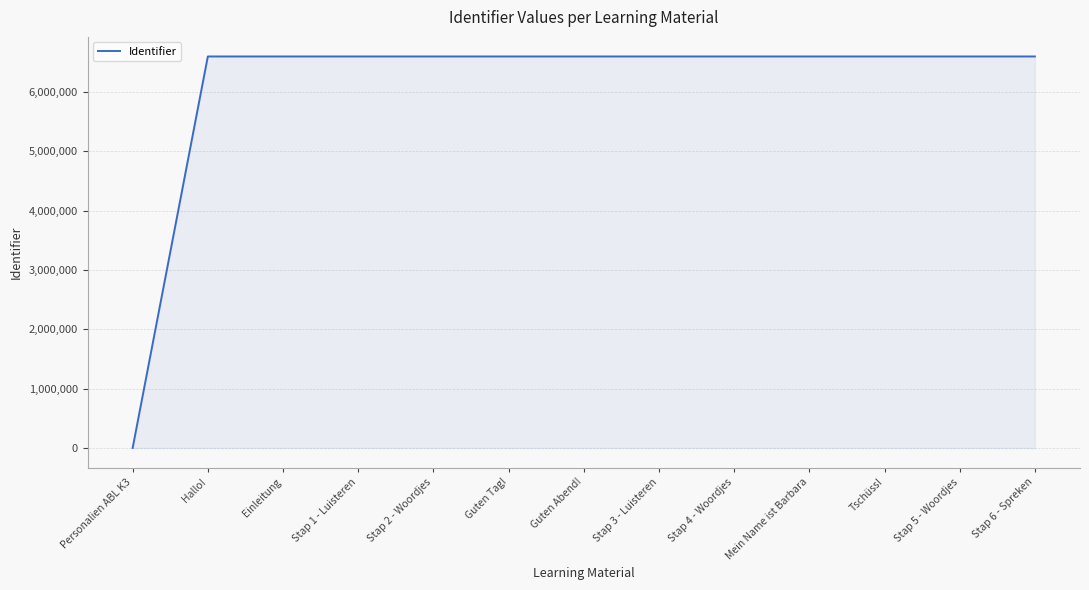

What is the greatest value displayed?

6598587